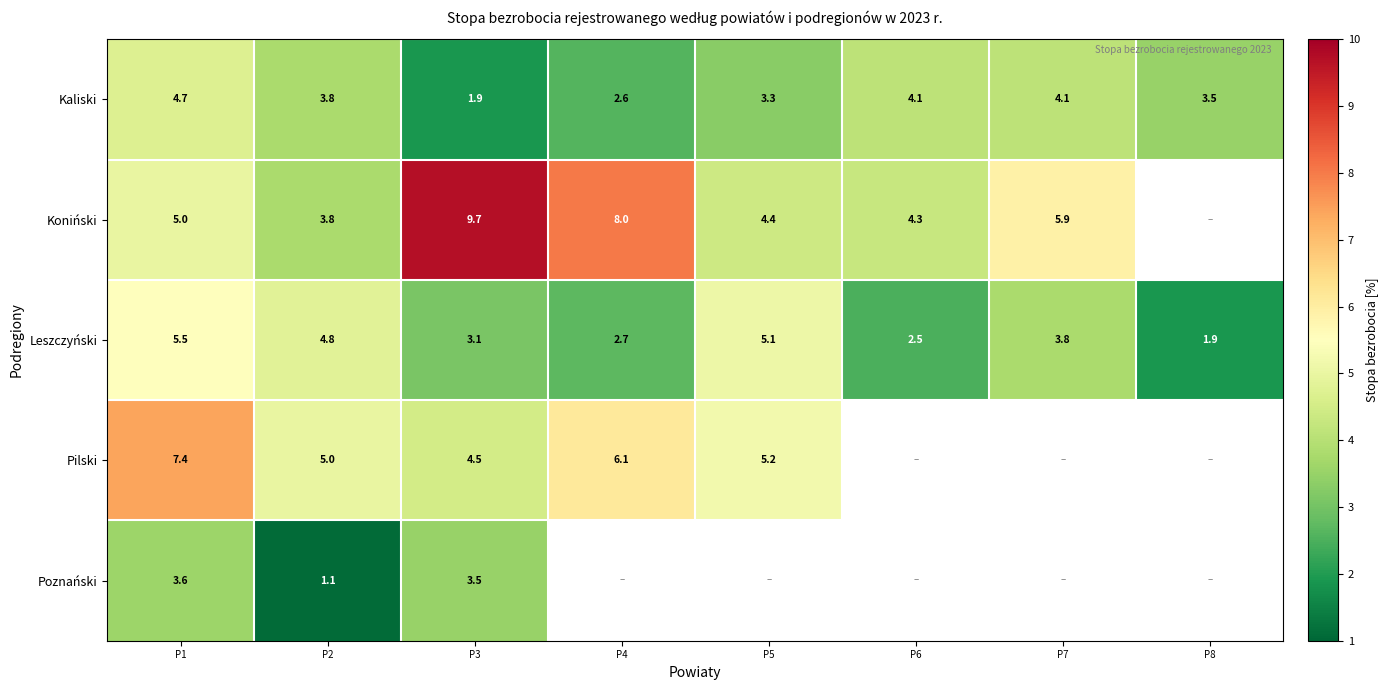

Is the value of Leszczyński at P3 greater than the value of Poznański at P2?

Yes